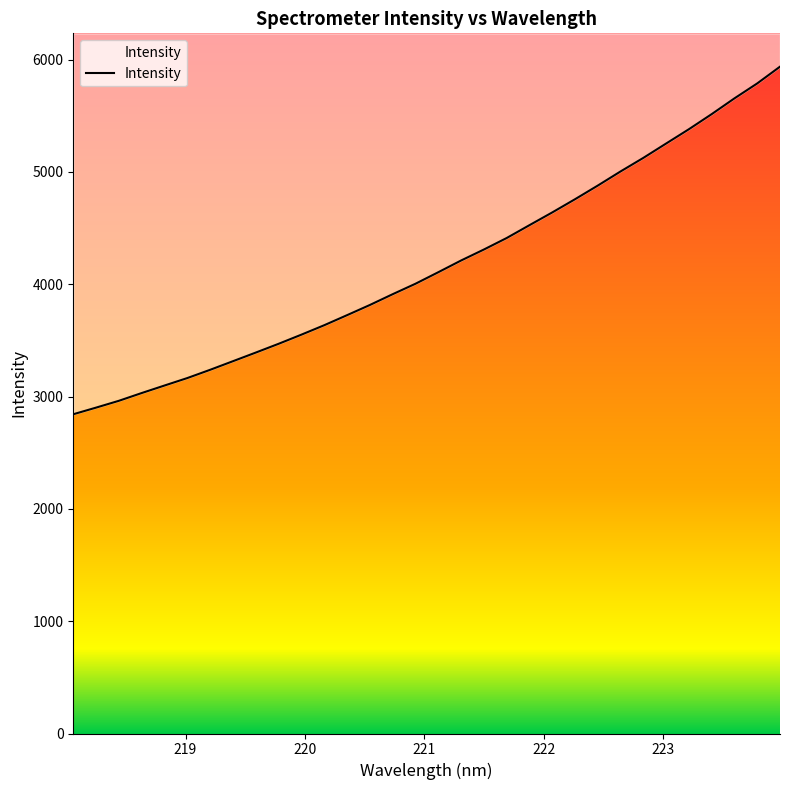

Is it true that the value at 24 is 8965.2?

False